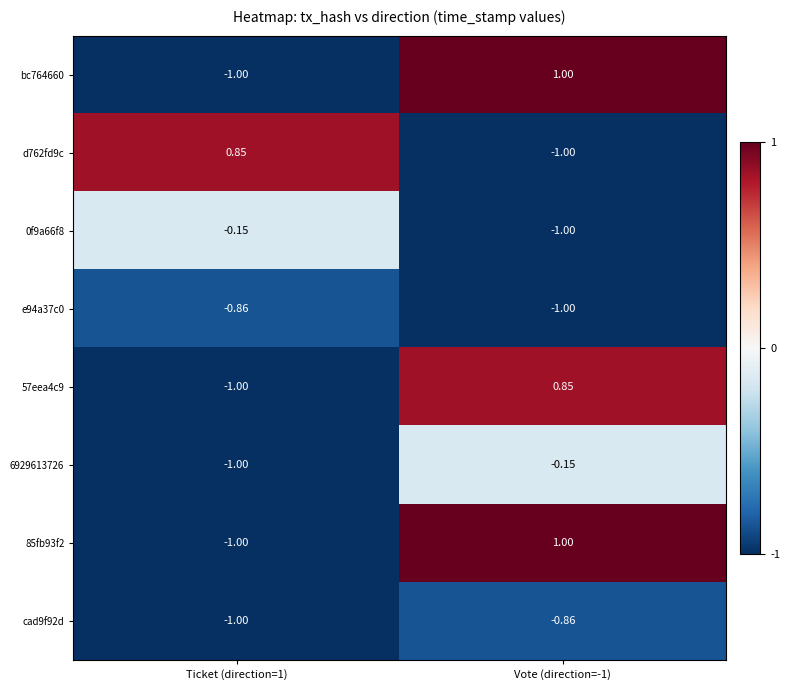

Is the value of bc764660 at Vote (direction=-1) greater than the value of 0f9a66f8 at Ticket (direction=1)?

Yes